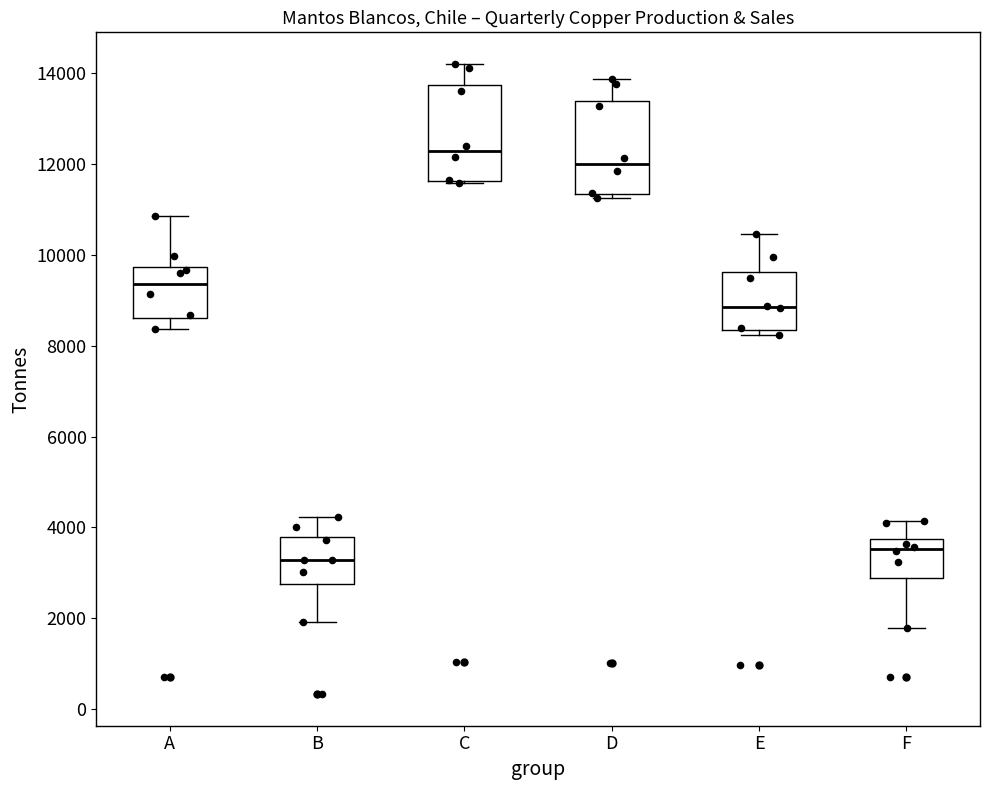

Which box's median line is the lowest?

B